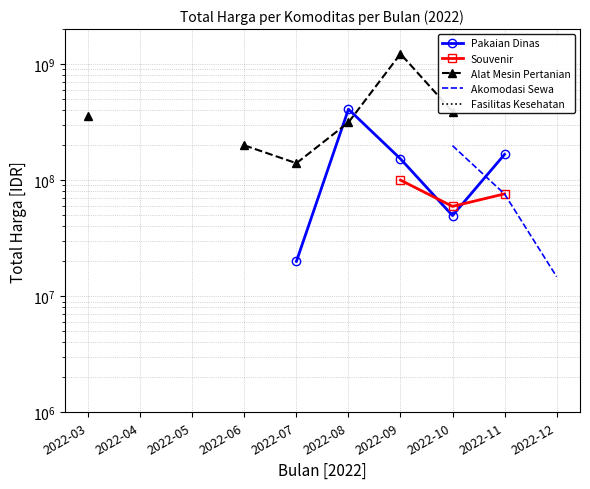

True or false: Pakaian Dinas has a value of 408075000.0 at 2022-08.

True